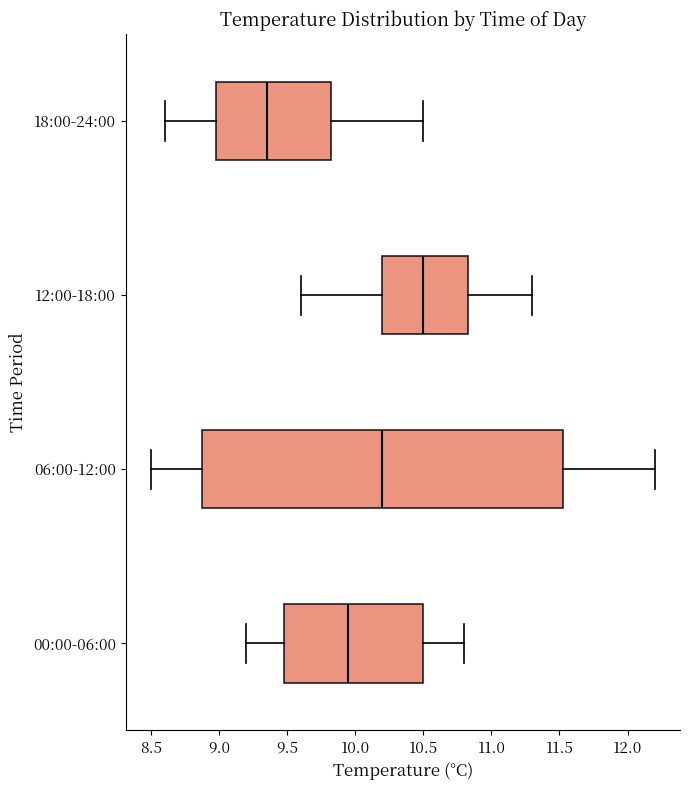

Which box is the widest, from its left edge to its right edge?

06:00-12:00